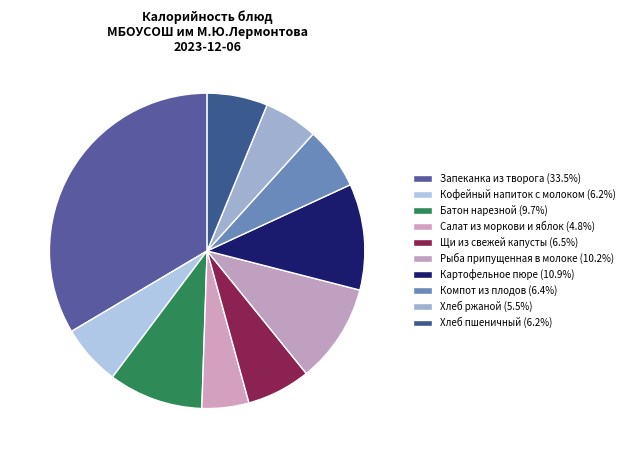

Is it true that Кофейный напиток с молоком is 1% of the pie?

False